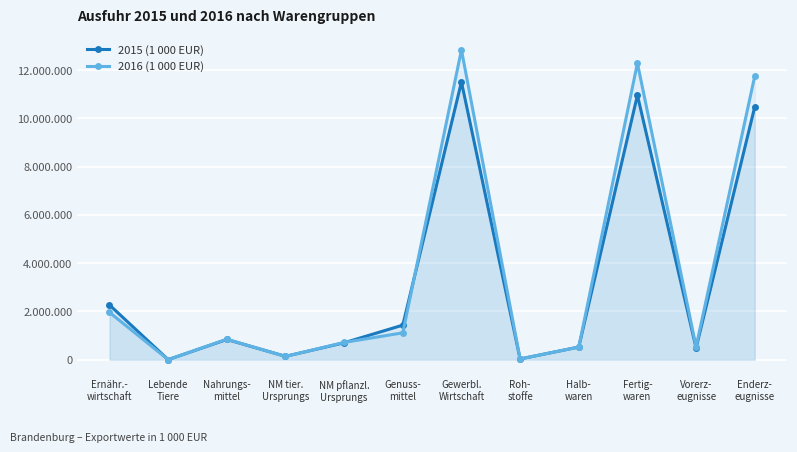

Does the chart display data point markers on the line(s)?

Yes